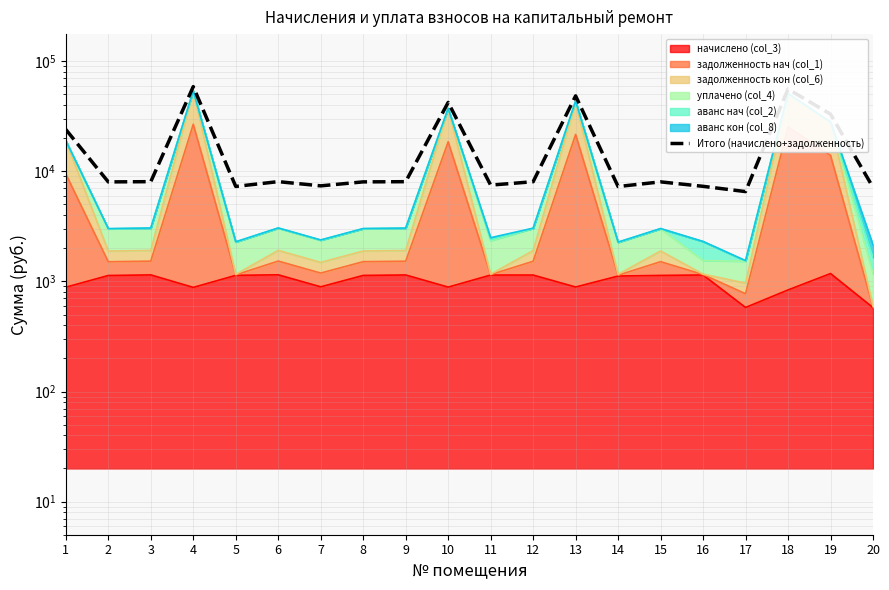

Does the chart display data point markers on the line(s)?

No